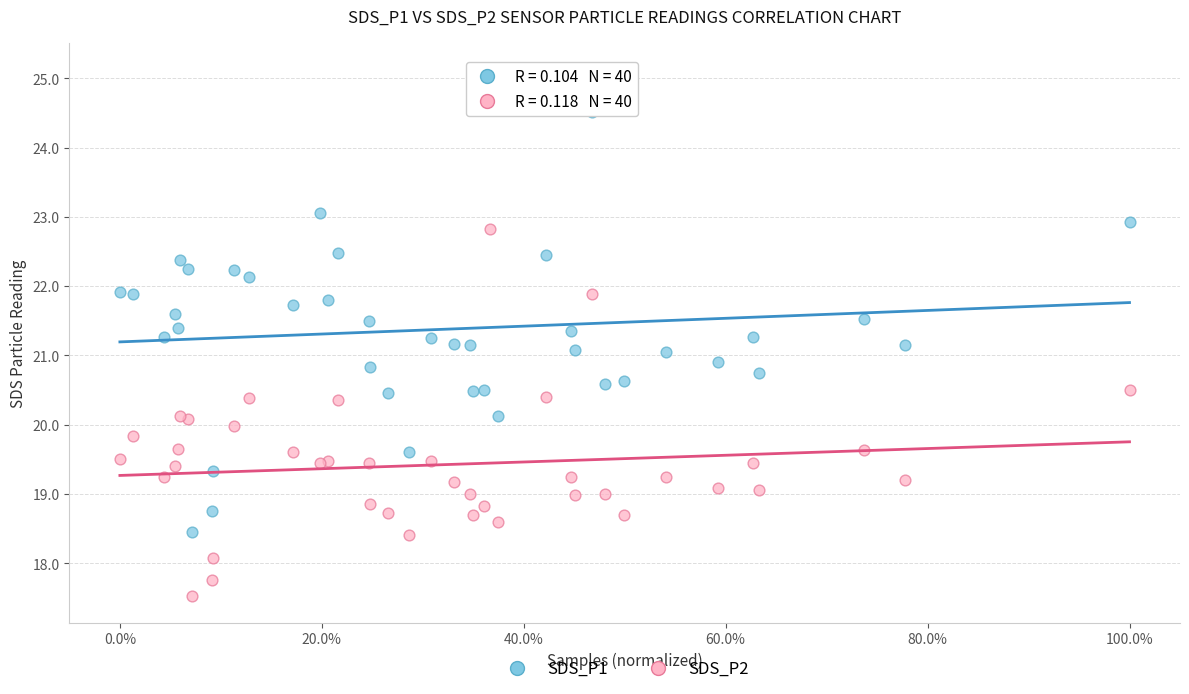

Which series contains the highest Y value?

SDS_P1